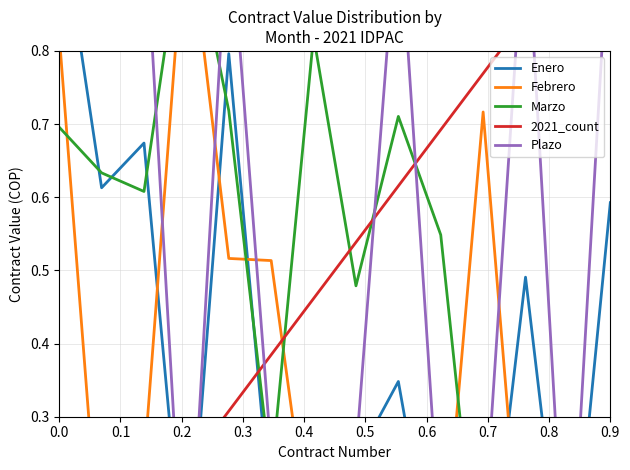

What is the value of the Plazo point at the 11th from the left?

0.1